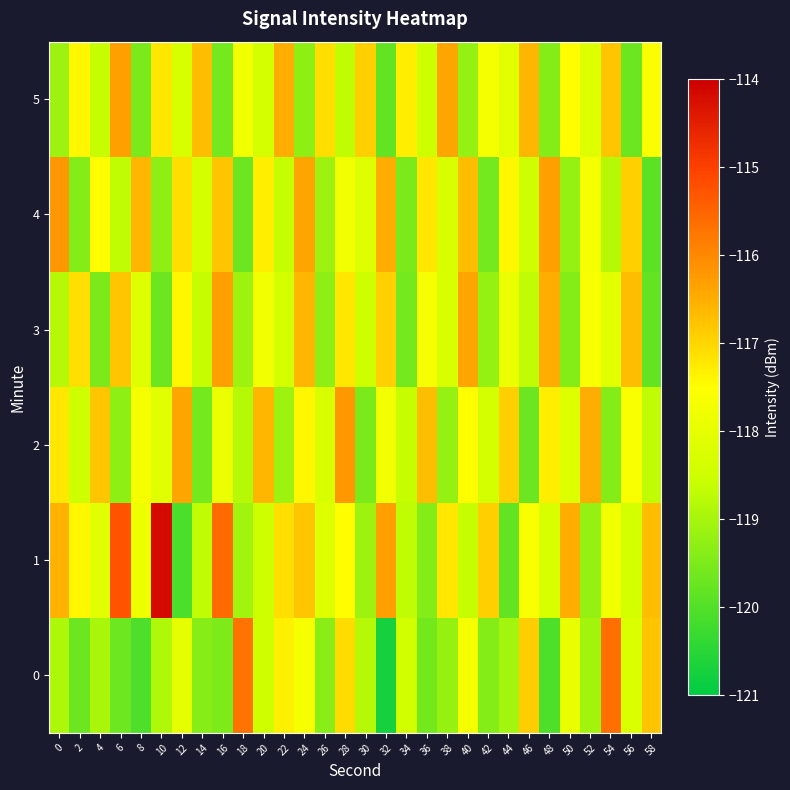

Reading right to left, extract all data points from this chart.

0: 58=-116.8	56=-118.3	54=-115.6	52=-119.0	50=-118.0	48=-120.1	46=-116.9	44=-119.0	42=-119.4	40=-117.7	38=-119.2	36=-119.6	34=-118.4	32=-120.7	30=-118.8	28=-117.1	26=-119.3	24=-117.7	22=-117.3	20=-118.5	18=-115.7	16=-119.5	14=-119.4	12=-118.0	10=-118.9	8=-120.1	6=-119.7	4=-119.0	2=-119.7	0=-118.9
1: 58=-116.7	56=-118.4	54=-117.8	52=-119.2	50=-116.5	48=-118.3	46=-117.6	44=-119.8	42=-116.9	40=-118.6	38=-117.2	36=-119.4	34=-118.7	32=-116.3	30=-119.1	28=-117.5	26=-118.2	24=-116.8	22=-117.1	20=-118.5	18=-119.1	16=-115.6	14=-118.7	12=-120.1	10=-114.2	8=-117.9	6=-115.3	4=-118.1	2=-117.4	0=-116.6
2: 58=-118.7	56=-117.6	54=-119.4	52=-116.5	50=-118.2	48=-117.3	46=-119.7	44=-116.9	42=-118.4	40=-117.5	38=-119.2	36=-116.7	34=-118.6	32=-117.8	30=-119.5	28=-116.2	26=-118.3	24=-117.4	22=-119.1	20=-116.6	18=-118.8	16=-117.9	14=-119.6	12=-116.4	10=-118.1	8=-117.7	6=-119.3	4=-116.8	2=-118.5	0=-117.2
3: 58=-119.8	56=-116.7	54=-118.1	52=-117.6	50=-119.4	48=-116.5	46=-118.7	44=-117.9	42=-119.2	40=-116.4	38=-118.3	36=-117.7	34=-119.6	32=-116.9	30=-118.5	28=-117.2	26=-119.3	24=-116.6	22=-118.4	20=-117.8	18=-119.1	16=-116.3	14=-118.6	12=-117.4	10=-119.7	8=-118.2	6=-116.8	4=-119.5	2=-117.1	0=-118.8
4: 58=-119.9	56=-116.9	54=-118.8	52=-117.7	50=-119.2	48=-116.3	46=-118.5	44=-117.4	42=-119.6	40=-116.7	38=-118.3	36=-117.2	34=-119.5	32=-116.5	30=-118.2	28=-117.8	26=-119.1	24=-116.4	22=-118.6	20=-117.3	18=-119.7	16=-116.8	14=-118.4	12=-117.1	10=-119.3	8=-116.6	6=-118.7	4=-117.5	2=-119.4	0=-116.2
5: 58=-117.6	56=-119.7	54=-116.8	52=-118.2	50=-117.5	48=-119.4	46=-116.6	44=-118.1	42=-117.7	40=-119.2	38=-116.4	36=-118.5	34=-117.3	32=-119.8	30=-116.9	28=-118.7	26=-117.1	24=-119.3	22=-116.5	20=-118.4	18=-117.8	16=-119.6	14=-116.7	12=-118.3	10=-117.2	8=-119.5	6=-116.3	4=-118.6	2=-117.4	0=-119.1